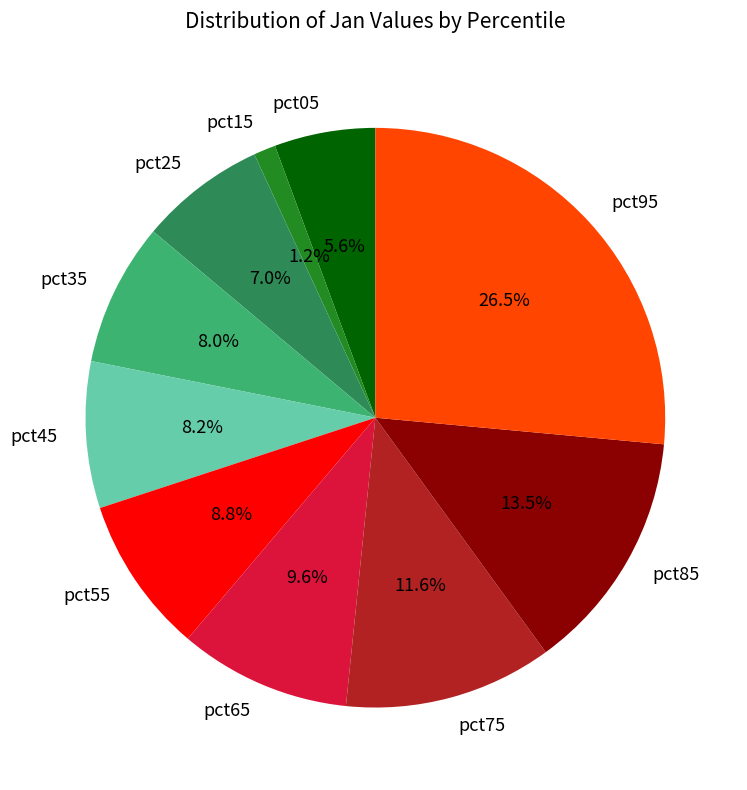

Is pct35 the majority of the pie?

No